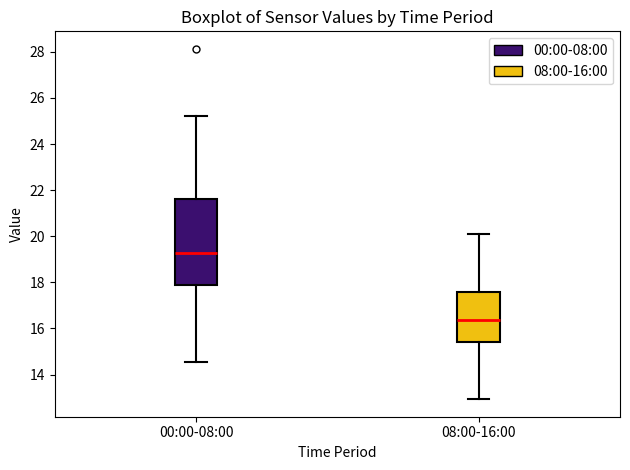

Comparing the boxes themselves (not the whiskers), which one is the tallest?

00:00-08:00